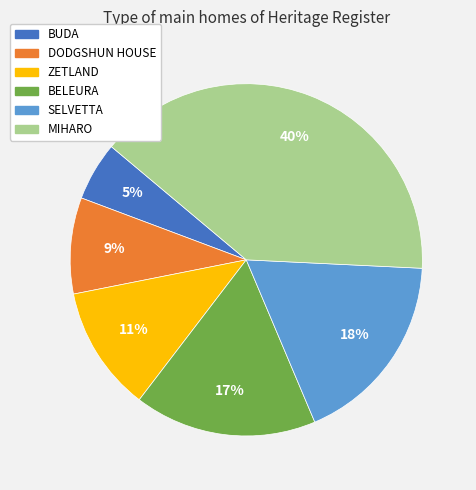

Does BELEURA represent more than half of the total?

No